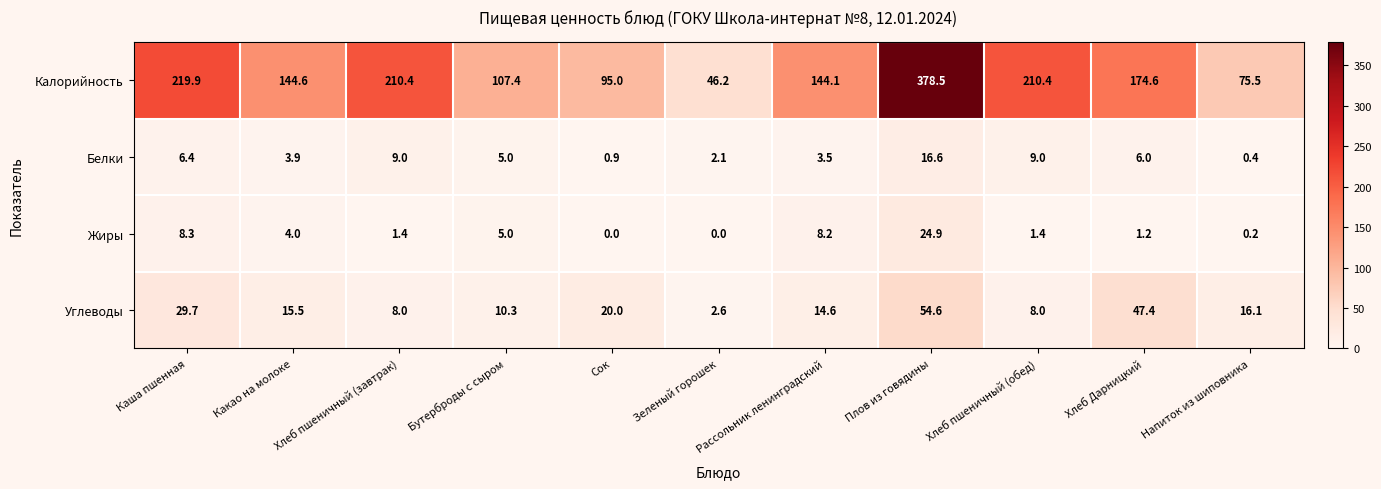

What is the difference between the maximum and minimum values in the Белки series?

16.2